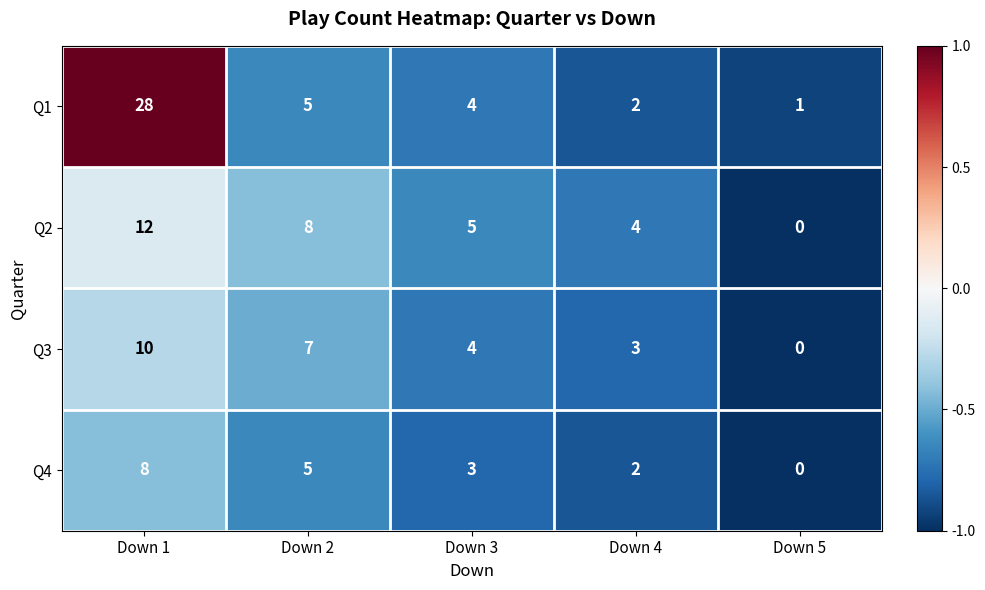

Which series has the largest total across all categories?

Q1